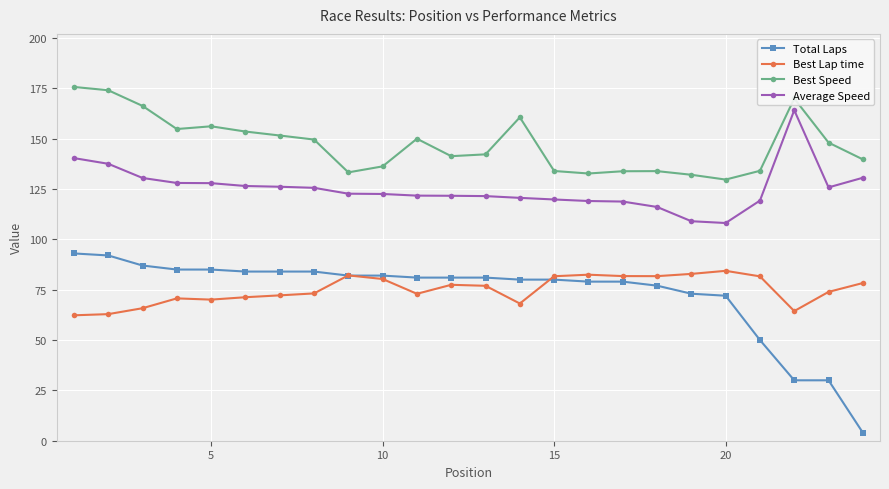

What is the lowest value of the Average Speed series?

108.1